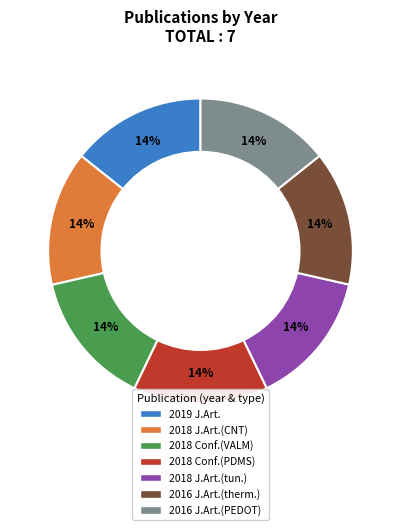

To the nearest percent, what is the average slice percentage?

14%